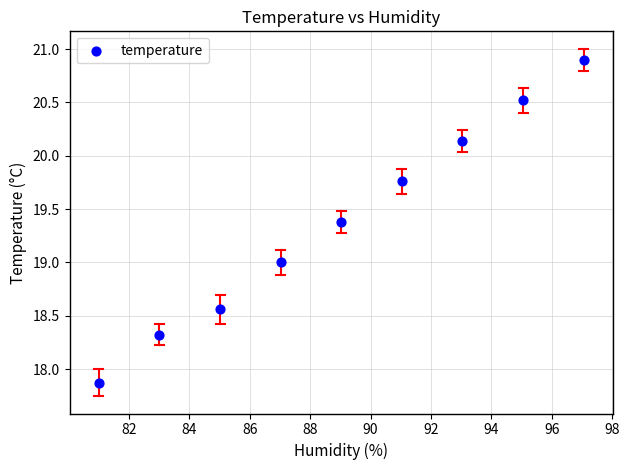

What is the average X value?

89.0